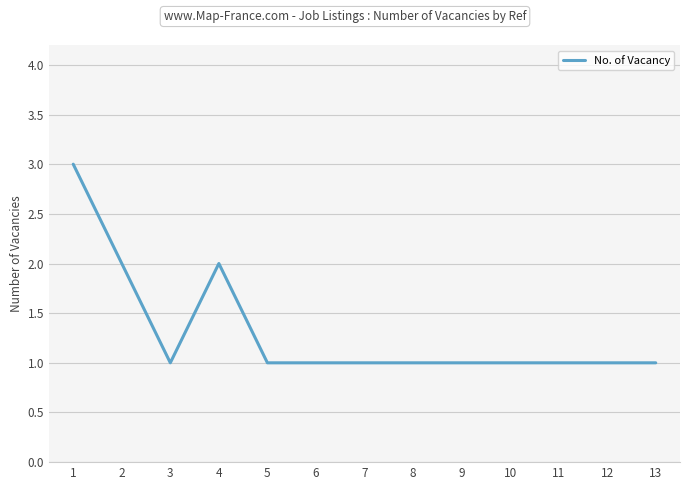

What is the ratio of the value at 2 to the value at 9?

2.0